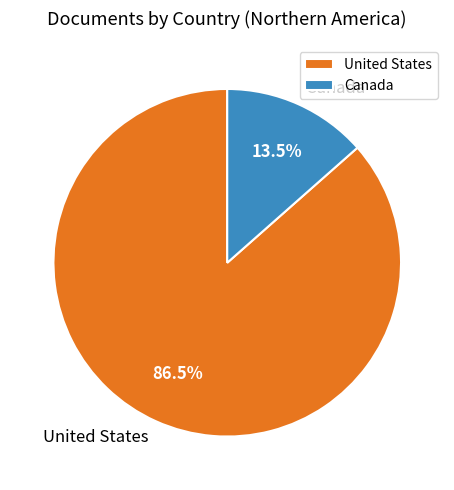

To the nearest percent, what is the combined percentage of United States and Canada?

100%